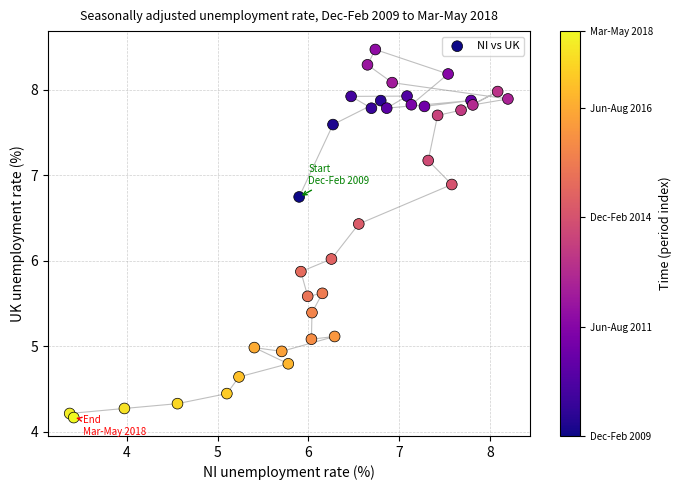

What is the range of Y values (max minus min)?

4.3